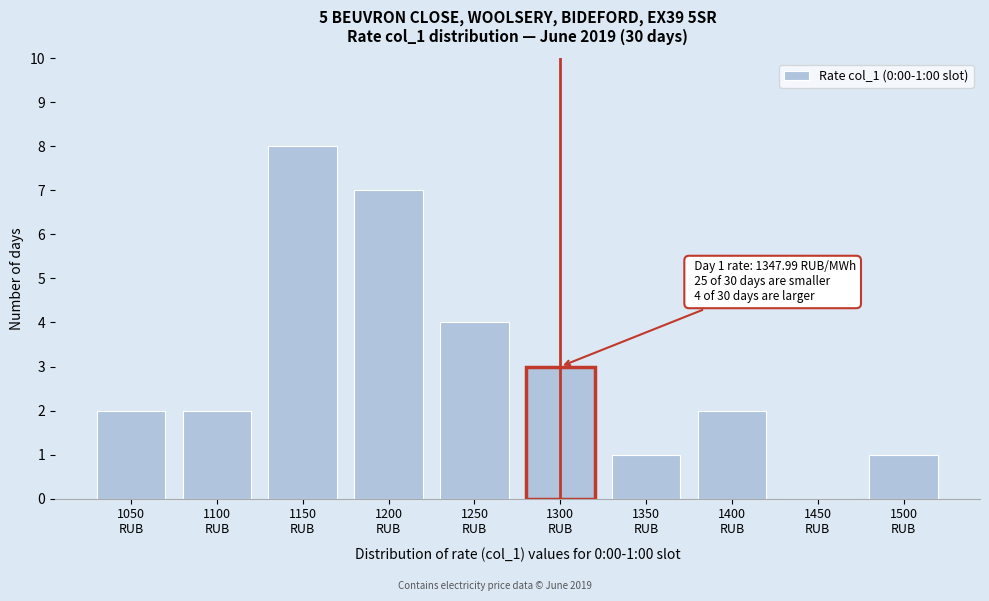

What is the maximum value shown in the chart?

8